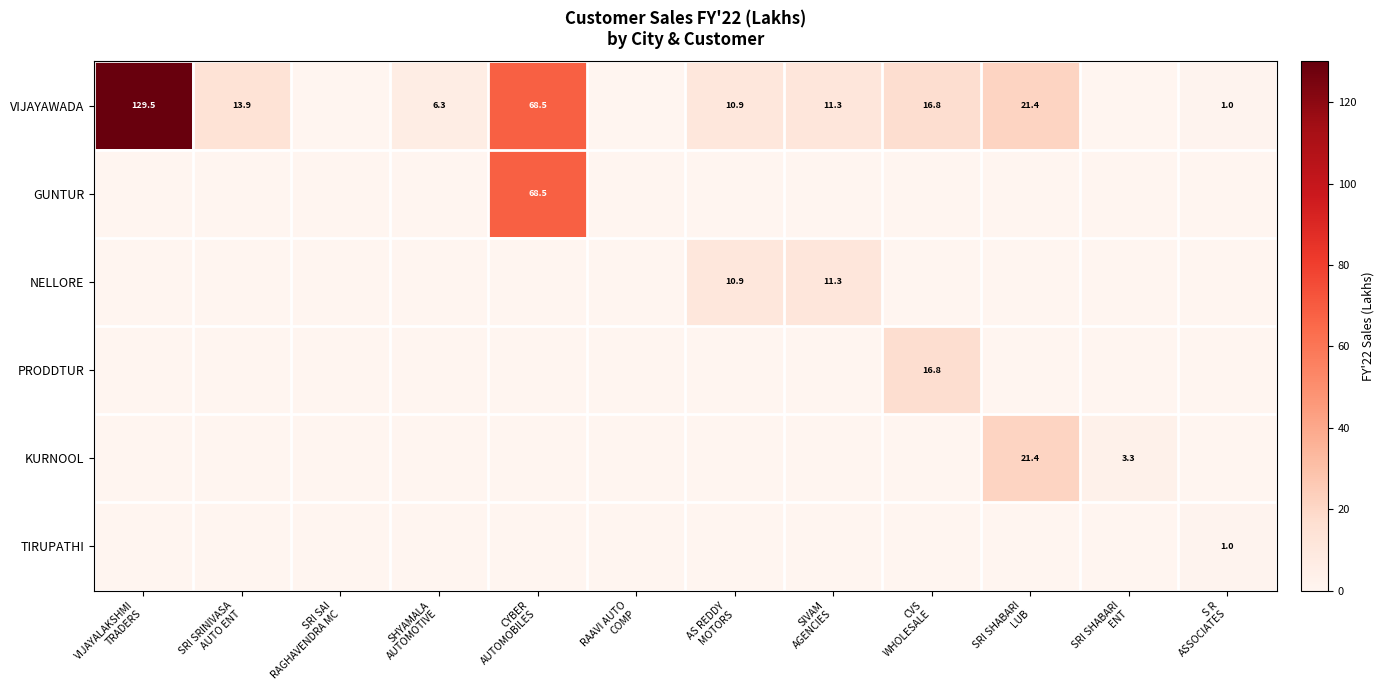

What is the maximum value for GUNTUR?

68.5